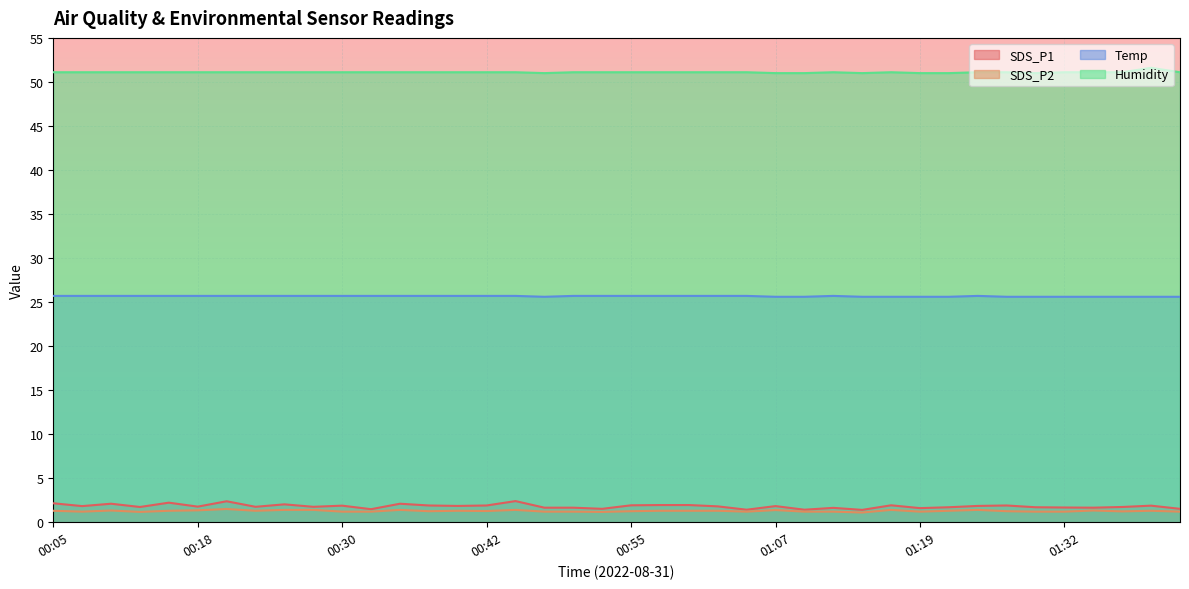

What is the minimum value shown in the chart?

1.1